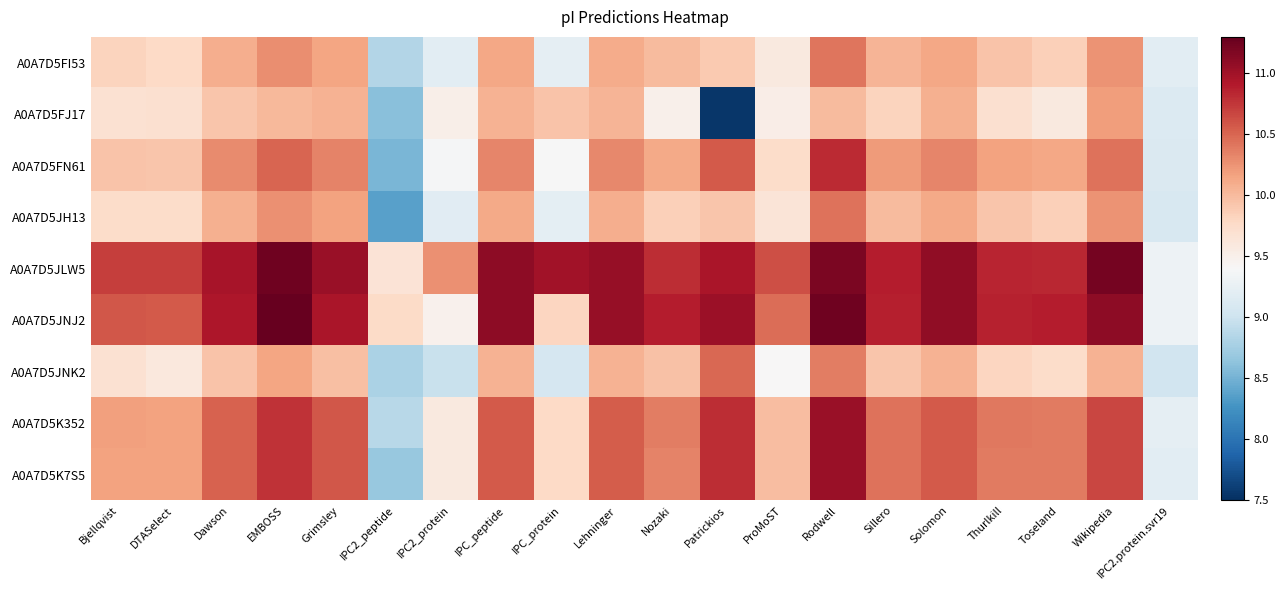

Reading right to left, list all the values displayed in this chart.

A0A7D5FI53: IPC2.protein.svr19=9.2	Wikipedia=10.2	Toseland=9.9	Thurlkill=9.9	Solomon=10.1	Sillero=10.0	Rodwell=10.4	ProMoST=9.6	Patrickios=9.9	Nozaki=10.0	Lehninger=10.1	IPC_protein=9.2	IPC_peptide=10.1	IPC2_protein=9.2	IPC2_peptide=8.8	Grimsley=10.1	EMBOSS=10.3	Dawson=10.1	DTASelect=9.8	Bjellqvist=9.8
A0A7D5FJ17: IPC2.protein.svr19=9.1	Wikipedia=10.2	Toseland=9.6	Thurlkill=9.7	Solomon=10.1	Sillero=9.8	Rodwell=10.0	ProMoST=9.5	Patrickios=7.6	Nozaki=9.5	Lehninger=10.0	IPC_protein=9.9	IPC_peptide=10.1	IPC2_protein=9.5	IPC2_peptide=8.6	Grimsley=10.1	EMBOSS=10.0	Dawson=9.9	DTASelect=9.7	Bjellqvist=9.7
A0A7D5FN61: IPC2.protein.svr19=9.1	Wikipedia=10.4	Toseland=10.1	Thurlkill=10.2	Solomon=10.3	Sillero=10.2	Rodwell=10.8	ProMoST=9.8	Patrickios=10.6	Nozaki=10.1	Lehninger=10.3	IPC_protein=9.4	IPC_peptide=10.3	IPC2_protein=9.4	IPC2_peptide=8.5	Grimsley=10.3	EMBOSS=10.5	Dawson=10.3	DTASelect=9.9	Bjellqvist=9.9
A0A7D5JH13: IPC2.protein.svr19=9.1	Wikipedia=10.2	Toseland=9.9	Thurlkill=9.9	Solomon=10.1	Sillero=10.0	Rodwell=10.4	ProMoST=9.6	Patrickios=9.9	Nozaki=9.9	Lehninger=10.1	IPC_protein=9.2	IPC_peptide=10.1	IPC2_protein=9.2	IPC2_peptide=8.4	Grimsley=10.2	EMBOSS=10.3	Dawson=10.1	DTASelect=9.8	Bjellqvist=9.8
A0A7D5JLW5: IPC2.protein.svr19=9.3	Wikipedia=11.2	Toseland=10.8	Thurlkill=10.8	Solomon=11.1	Sillero=10.9	Rodwell=11.2	ProMoST=10.6	Patrickios=10.9	Nozaki=10.8	Lehninger=11.1	IPC_protein=11.0	IPC_peptide=11.1	IPC2_protein=10.3	IPC2_peptide=9.7	Grimsley=11.0	EMBOSS=11.2	Dawson=11.0	DTASelect=10.7	Bjellqvist=10.7
A0A7D5JNJ2: IPC2.protein.svr19=9.3	Wikipedia=11.1	Toseland=10.9	Thurlkill=10.9	Solomon=11.1	Sillero=10.9	Rodwell=11.2	ProMoST=10.5	Patrickios=11.0	Nozaki=10.9	Lehninger=11.1	IPC_protein=9.8	IPC_peptide=11.1	IPC2_protein=9.5	IPC2_peptide=9.8	Grimsley=10.9	EMBOSS=11.3	Dawson=10.9	DTASelect=10.6	Bjellqvist=10.6
A0A7D5JNK2: IPC2.protein.svr19=9.0	Wikipedia=10.1	Toseland=9.8	Thurlkill=9.8	Solomon=10.1	Sillero=9.9	Rodwell=10.4	ProMoST=9.4	Patrickios=10.5	Nozaki=10.0	Lehninger=10.1	IPC_protein=9.1	IPC_peptide=10.1	IPC2_protein=9.0	IPC2_peptide=8.8	Grimsley=10.0	EMBOSS=10.1	Dawson=9.9	DTASelect=9.6	Bjellqvist=9.7
A0A7D5K352: IPC2.protein.svr19=9.2	Wikipedia=10.7	Toseland=10.4	Thurlkill=10.4	Solomon=10.6	Sillero=10.4	Rodwell=11.0	ProMoST=10.0	Patrickios=10.8	Nozaki=10.4	Lehninger=10.6	IPC_protein=9.8	IPC_peptide=10.6	IPC2_protein=9.6	IPC2_peptide=8.9	Grimsley=10.6	EMBOSS=10.8	Dawson=10.5	DTASelect=10.2	Bjellqvist=10.2
A0A7D5K7S5: IPC2.protein.svr19=9.2	Wikipedia=10.7	Toseland=10.4	Thurlkill=10.4	Solomon=10.6	Sillero=10.4	Rodwell=11.0	ProMoST=10.0	Patrickios=10.8	Nozaki=10.3	Lehninger=10.6	IPC_protein=9.8	IPC_peptide=10.6	IPC2_protein=9.6	IPC2_peptide=8.7	Grimsley=10.6	EMBOSS=10.8	Dawson=10.5	DTASelect=10.2	Bjellqvist=10.2